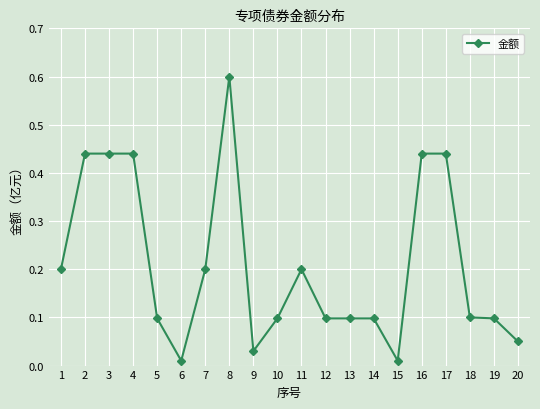

True or false: the data shows 0.1 at 12.

True